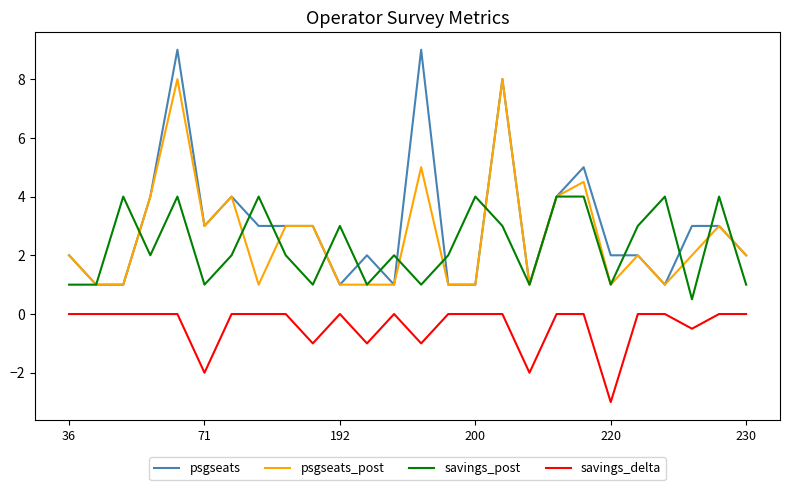

Rank the series by their maximum value, from lowest to highest.

savings_delta, savings_post, psgseats_post, psgseats